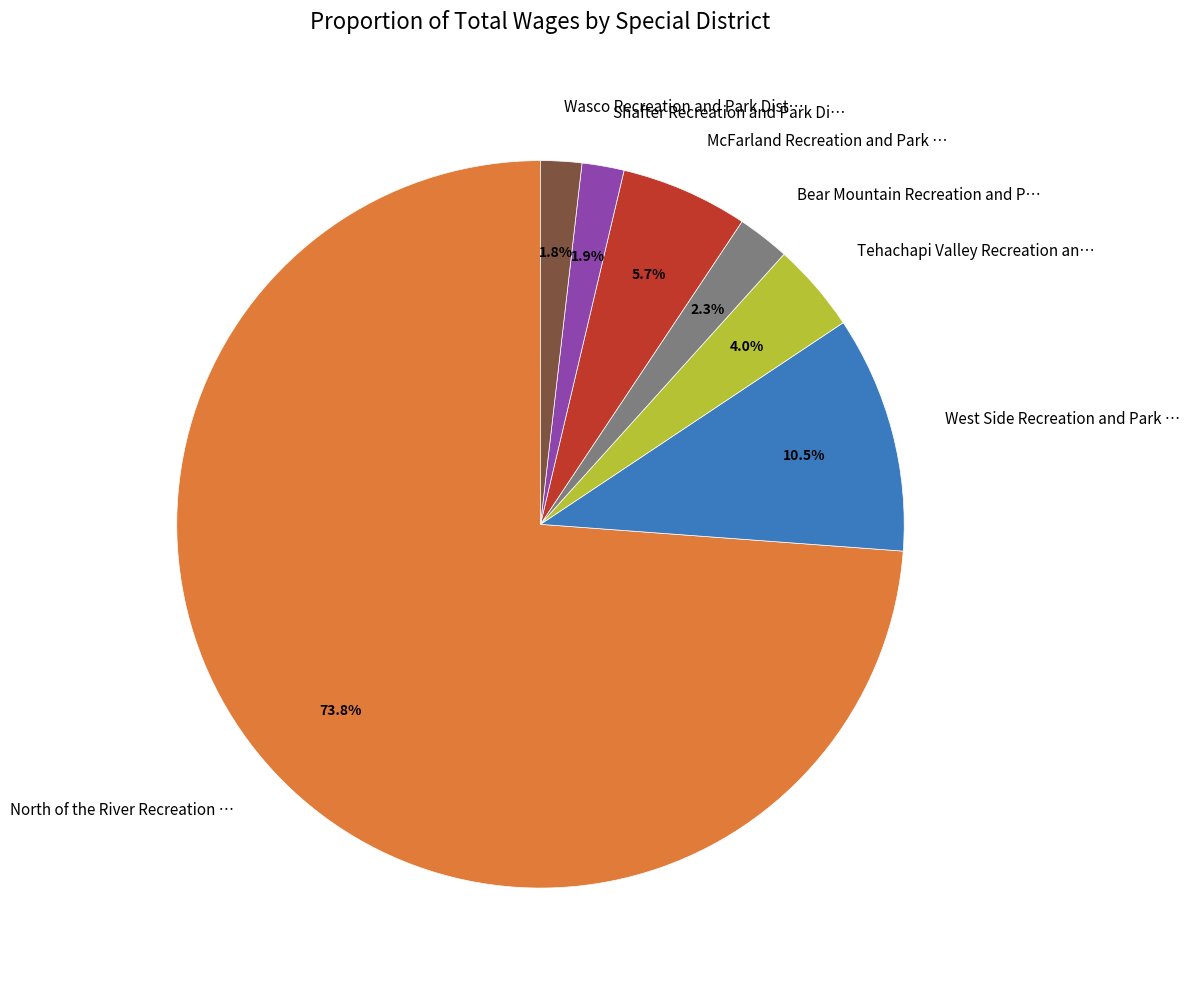

Is there a majority slice in this chart?

Yes